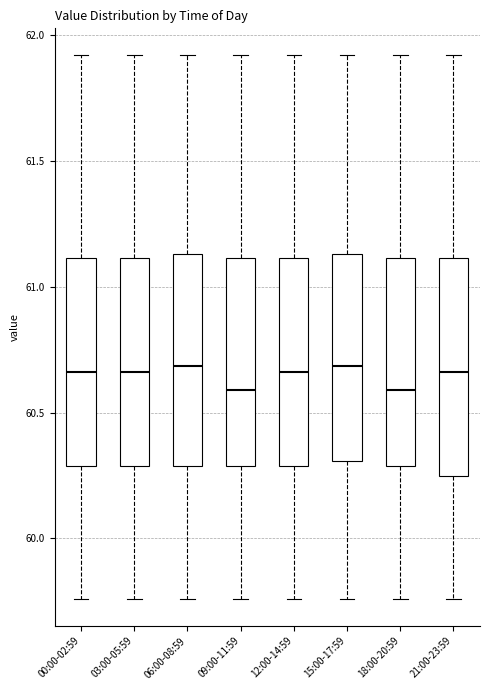

Where does the upper whisker of the box for 03:00-05:59 end on the y-axis? The values are not printed on the chart, so give them approximately, as read against the axis.

61.90